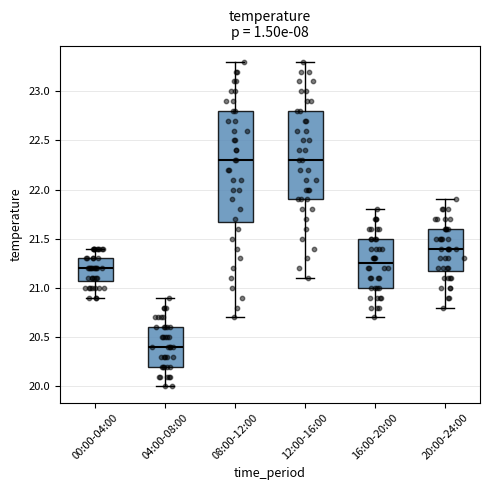

Where does the upper whisker of the box for 00:00-04:00 end on the y-axis? The values are not printed on the chart, so give them approximately, as read against the axis.

21.40